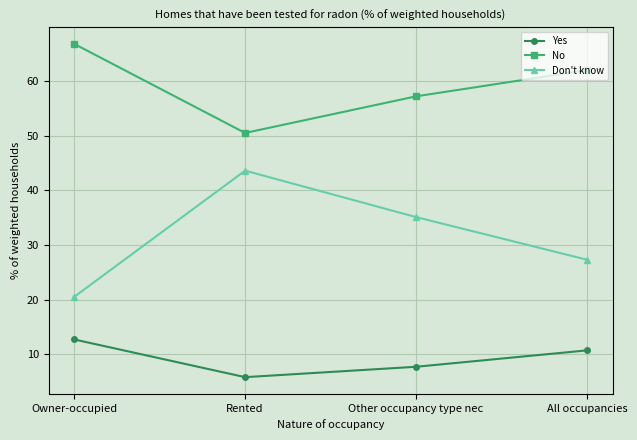

Where is Don't know nearest to the value 32?

Other occupancy type nec